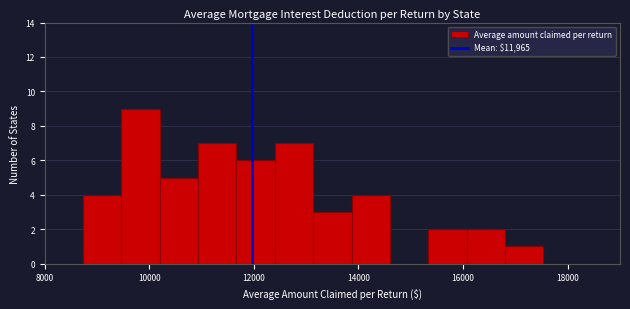

Read against the x-axis, roughly where is the centre of the tallest bar?

9800